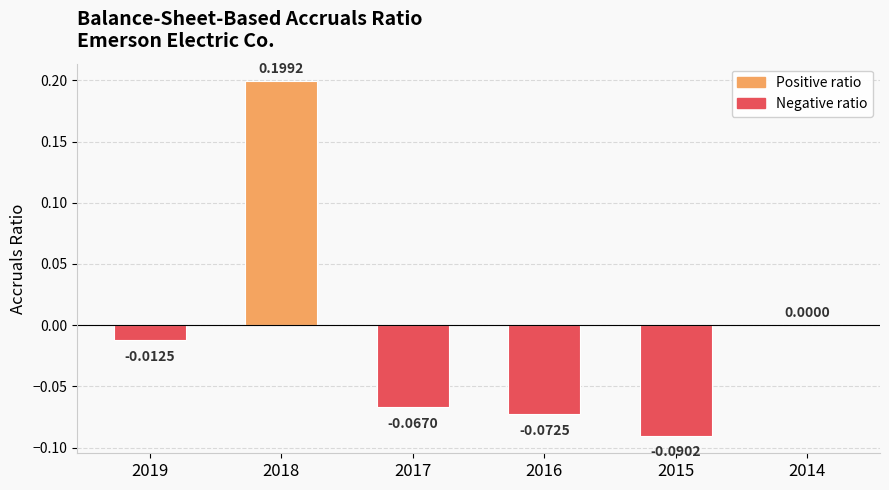

True or false: the data shows 0.0 at 2014.

True